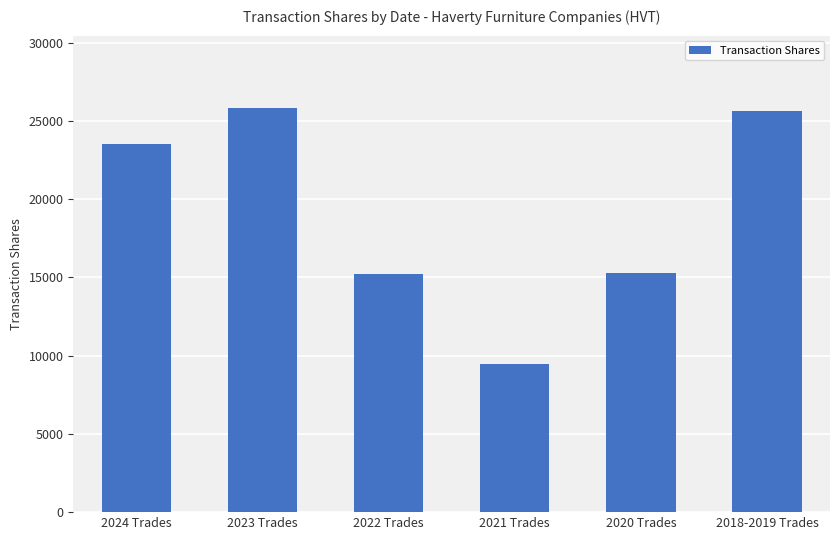

Are the bars horizontal?

No